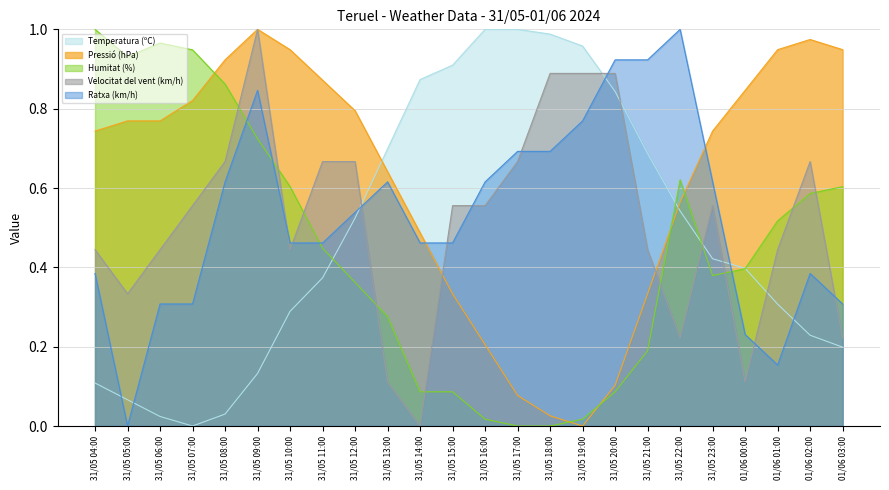

Rank the categories by Humitat (%) value from highest to lowest.

31/05 04:00, 31/05 06:00, 31/05 07:00, 31/05 05:00, 31/05 08:00, 31/05 09:00, 31/05 22:00, 31/05 10:00, 01/06 03:00, 01/06 02:00, 01/06 01:00, 31/05 11:00, 01/06 00:00, 31/05 23:00, 31/05 12:00, 31/05 13:00, 31/05 21:00, 31/05 14:00, 31/05 15:00, 31/05 20:00, 31/05 16:00, 31/05 19:00, 31/05 17:00, 31/05 18:00